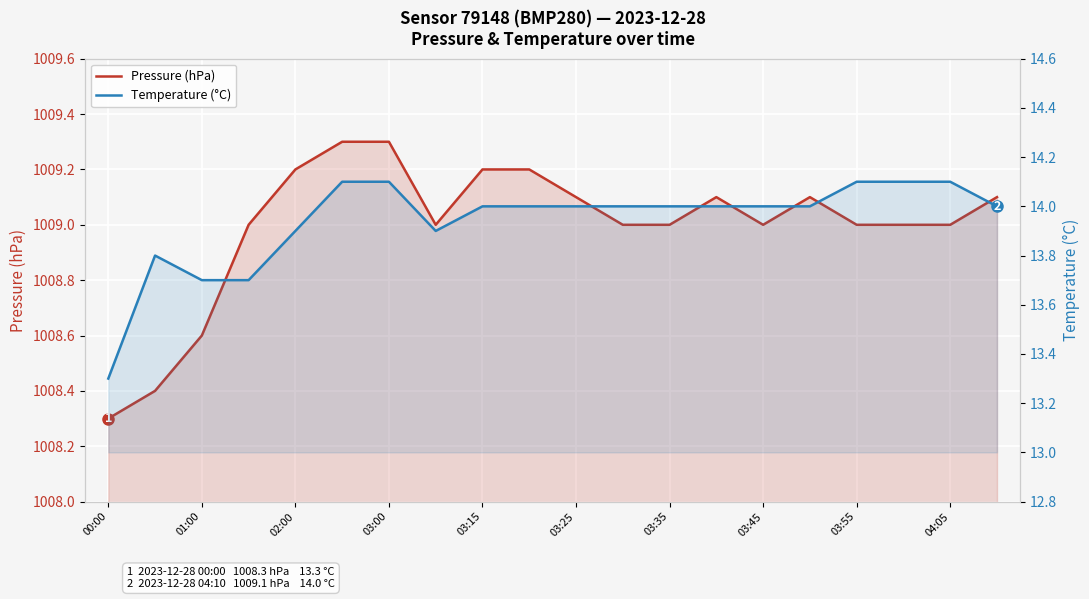

What is the sum of all Pressure (hPa) values?

20179.9